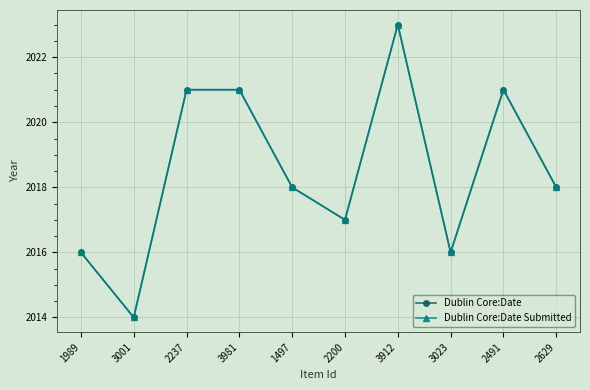

At which label is Dublin Core:Date Submitted closest to 2018?

1497